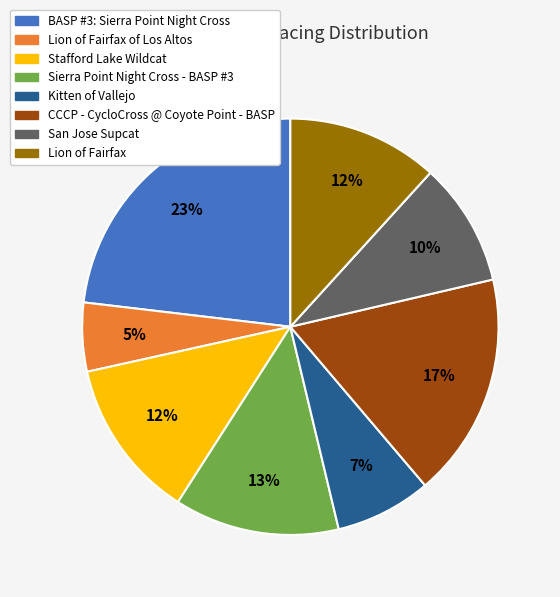

Is there a majority slice in this chart?

No